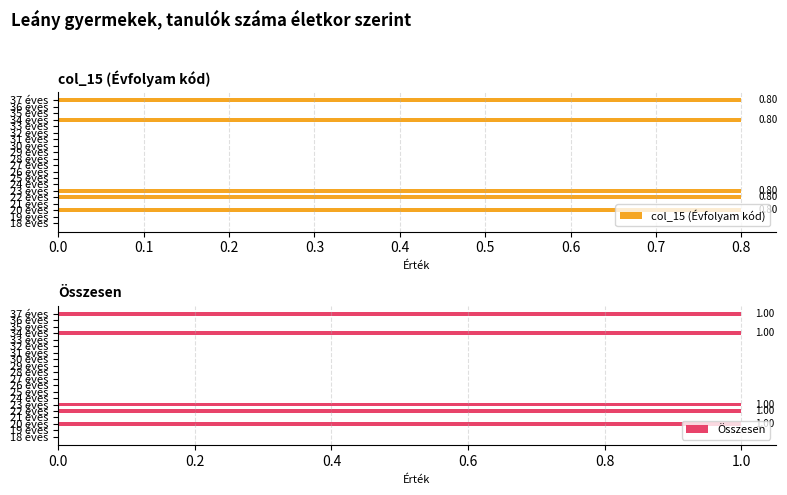

How many values in Összesen are above zero?

5